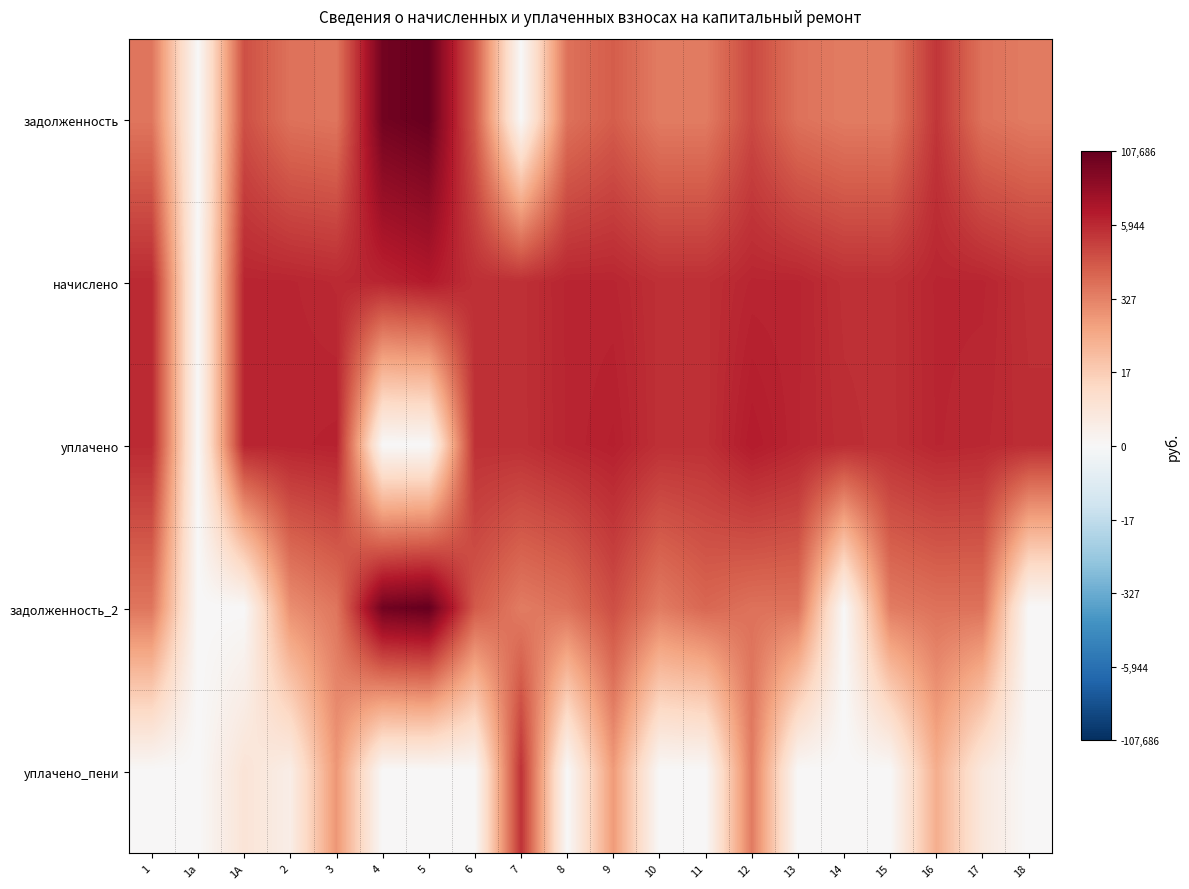

Which series has the largest total across all categories?

начислено